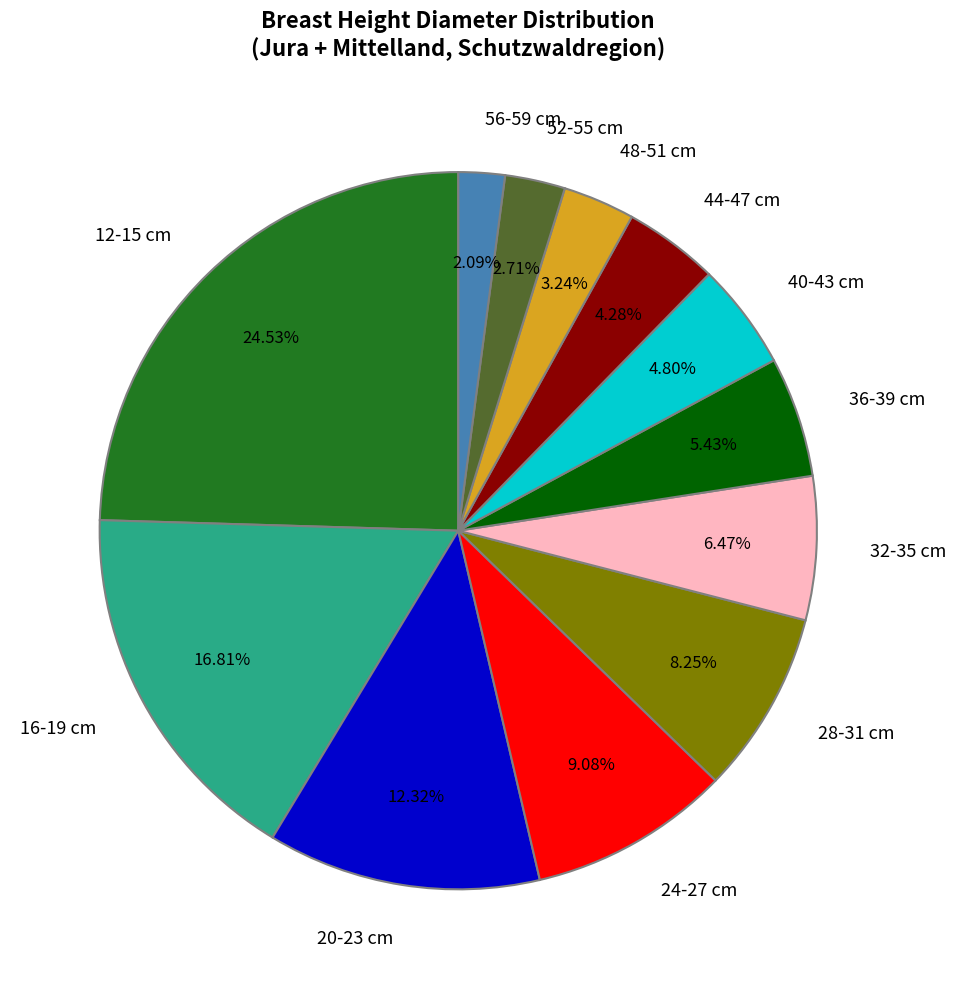

How many slices are in this pie chart?

12